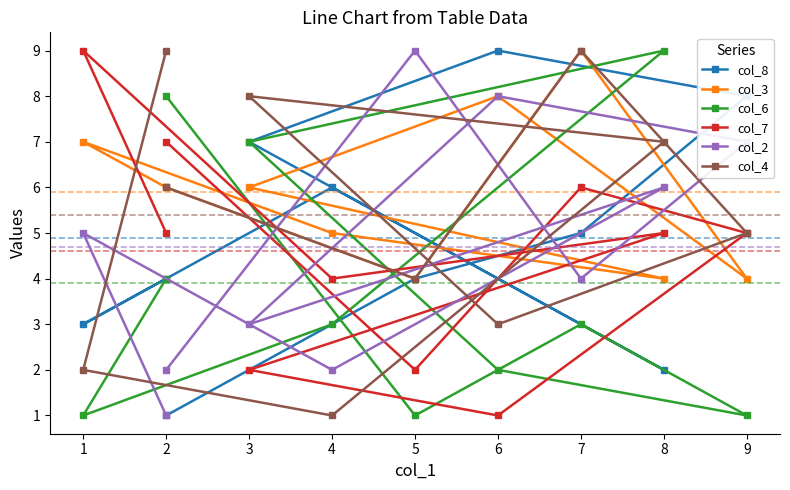

How many intersections are there between col_6 and col_8?

2